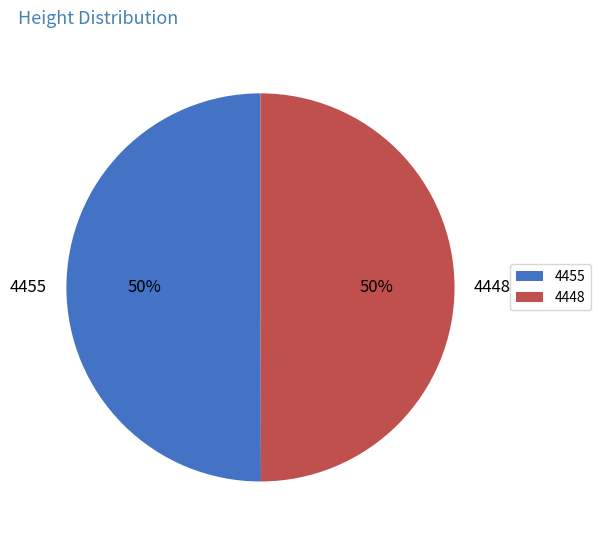

The 4455 slice represents 50% of the pie. True or false?

True